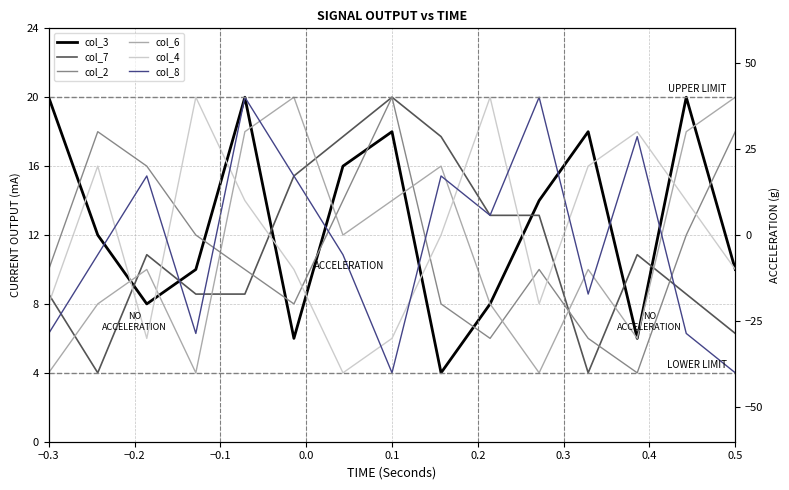

True or false: col_6 has a value of 18.6 at 0.3.

False